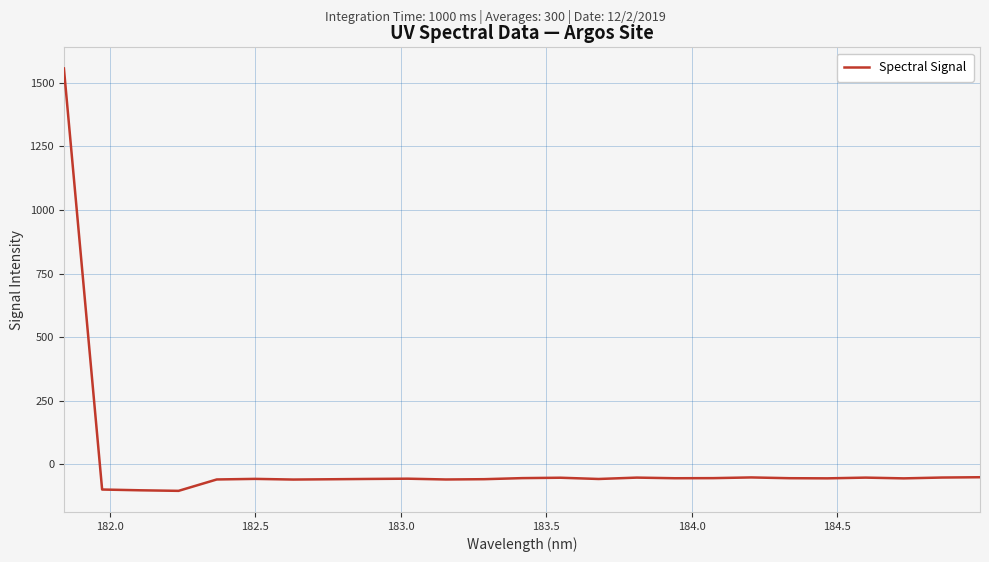

What is the difference between the maximum and minimum values?

1660.3